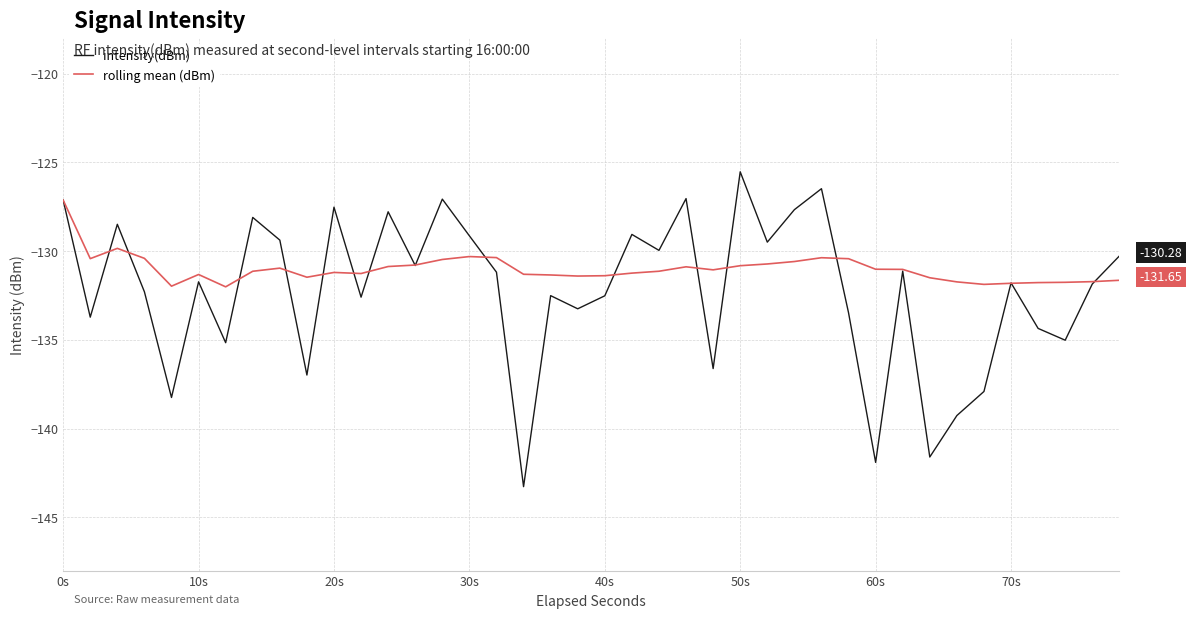

List the series in order of their peak value, lowest first.

rolling mean (dBm), intensity(dBm)